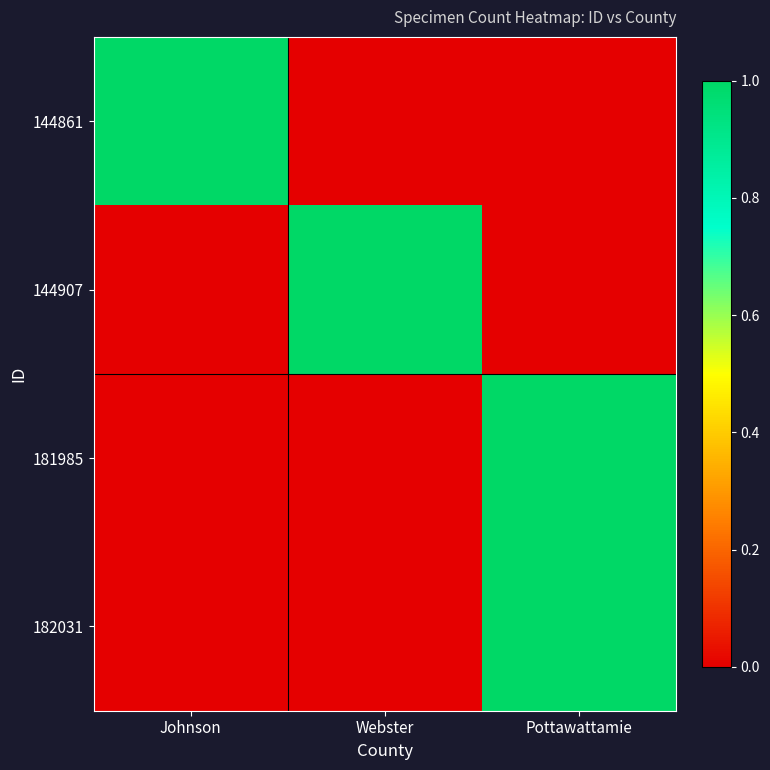

Rank the series by their maximum value, from highest to lowest.

144861, 144907, 181985, 182031